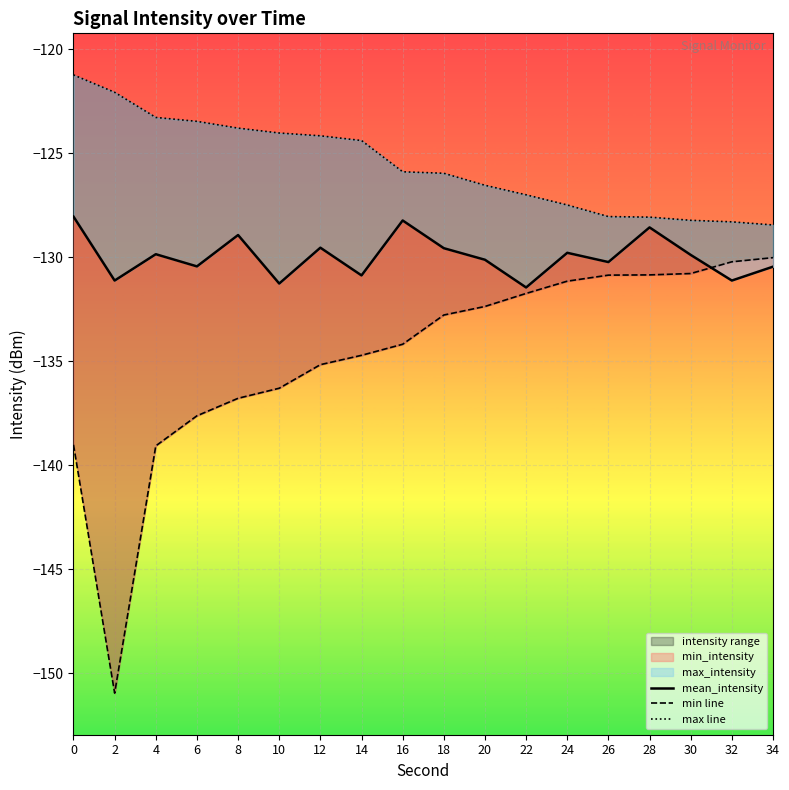

What is the sum of all max line values?

-2260.4